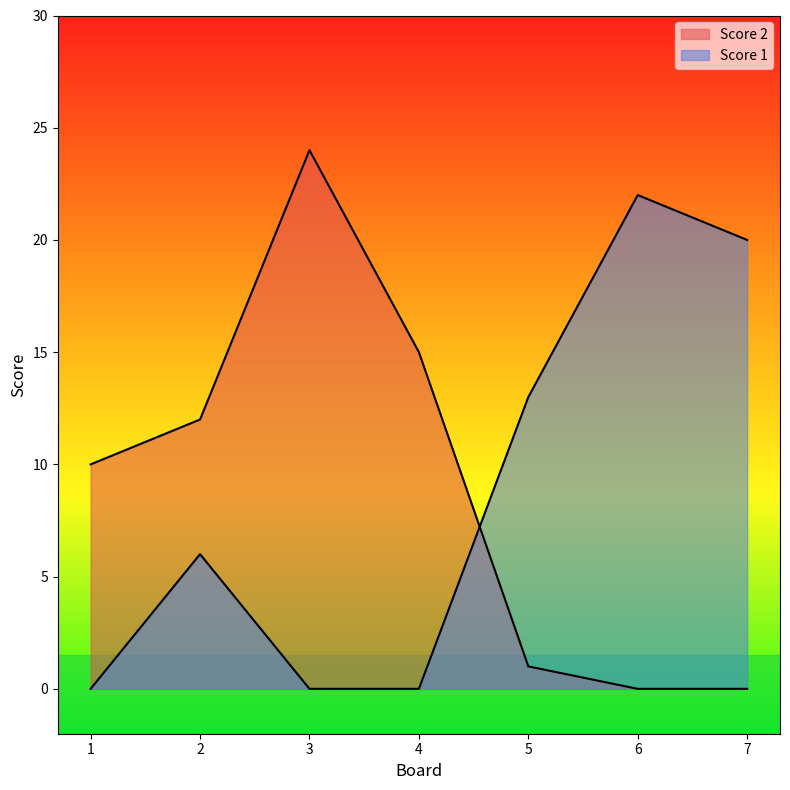

True or false: Score 2 has more than 0 points higher than both neighbors.

True